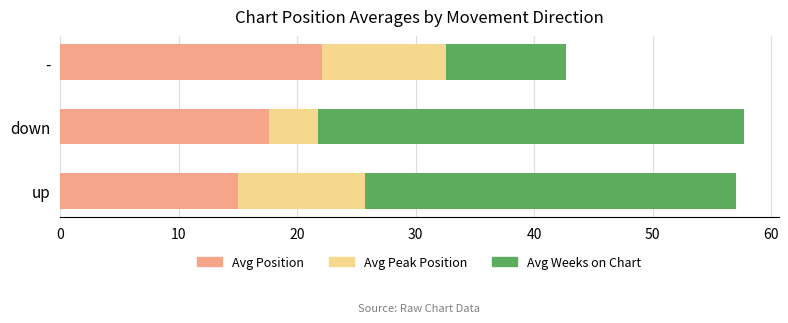

Is it true that Avg Position equals 15.0 at up?

True